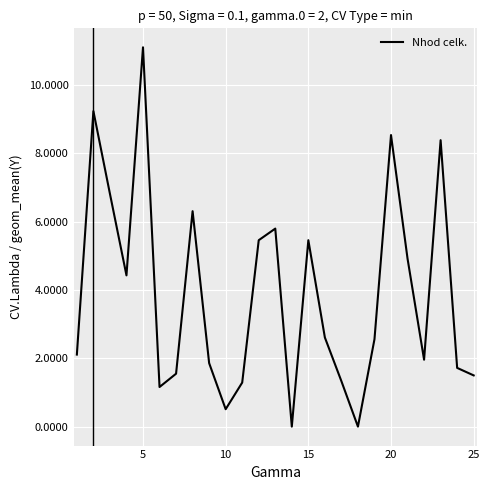

What is the difference between the maximum and minimum values?

11.1